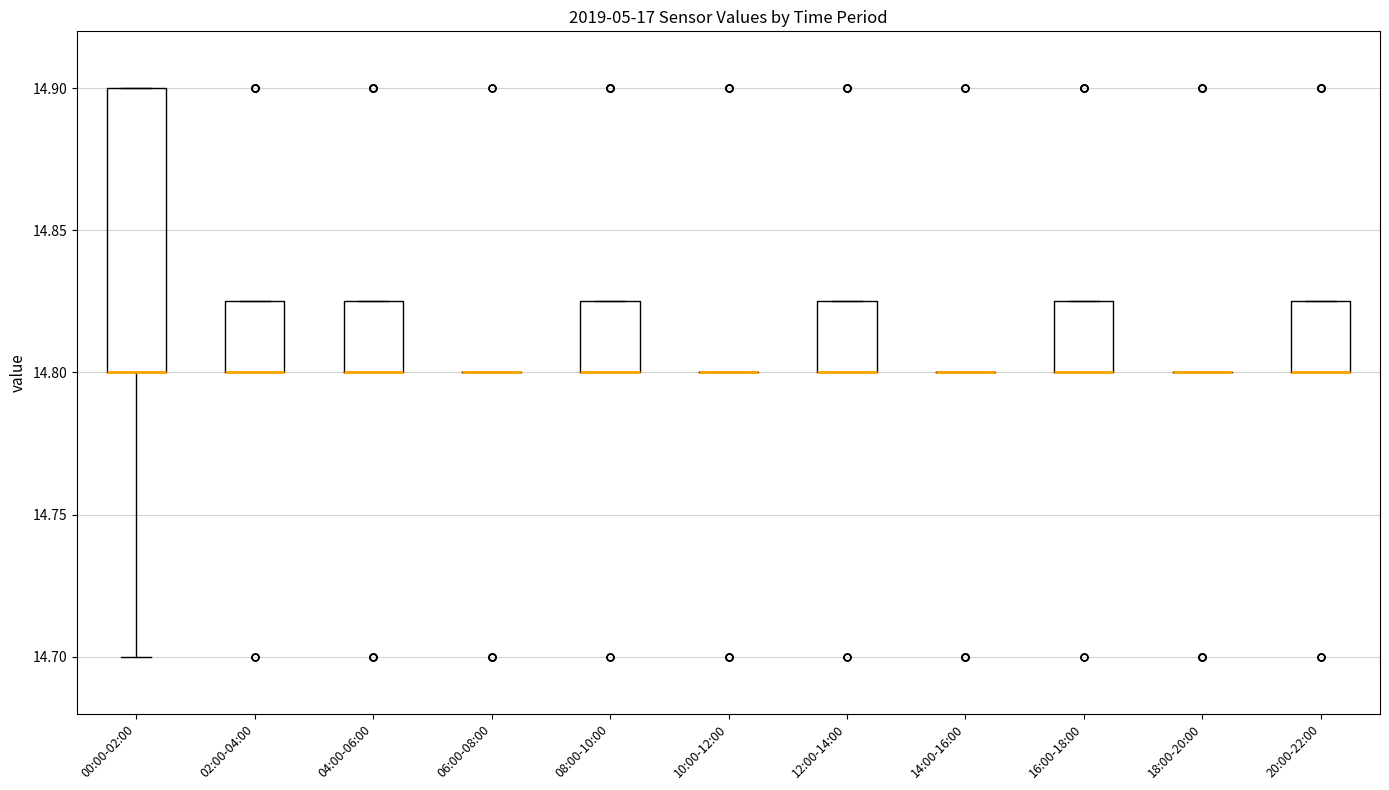

Reading left to right, read every box against the y-axis: the position of its median line, the range the box covers, and the ends of its whiskers. The values are not printed on the chart, so give them approximately, as read against the axis.

00:00-02:00: median 14.800 (drawn on the box's lower edge), box 14.800 to 14.900, whiskers 14.700 to 14.900
02:00-04:00: median 14.800 (drawn on the box's lower edge), box 14.800 to 14.825, whiskers 14.800 to 14.825
04:00-06:00: median 14.800 (drawn on the box's lower edge), box 14.800 to 14.825, whiskers 14.800 to 14.825
06:00-08:00: box collapsed to a line at 14.800, whiskers 14.800 to 14.800
08:00-10:00: median 14.800 (drawn on the box's lower edge), box 14.800 to 14.825, whiskers 14.800 to 14.825
10:00-12:00: box collapsed to a line at 14.800, whiskers 14.800 to 14.800
12:00-14:00: median 14.800 (drawn on the box's lower edge), box 14.800 to 14.825, whiskers 14.800 to 14.825
14:00-16:00: box collapsed to a line at 14.800, whiskers 14.800 to 14.800
16:00-18:00: median 14.800 (drawn on the box's lower edge), box 14.800 to 14.825, whiskers 14.800 to 14.825
18:00-20:00: box collapsed to a line at 14.800, whiskers 14.800 to 14.800
20:00-22:00: median 14.800 (drawn on the box's lower edge), box 14.800 to 14.825, whiskers 14.800 to 14.825